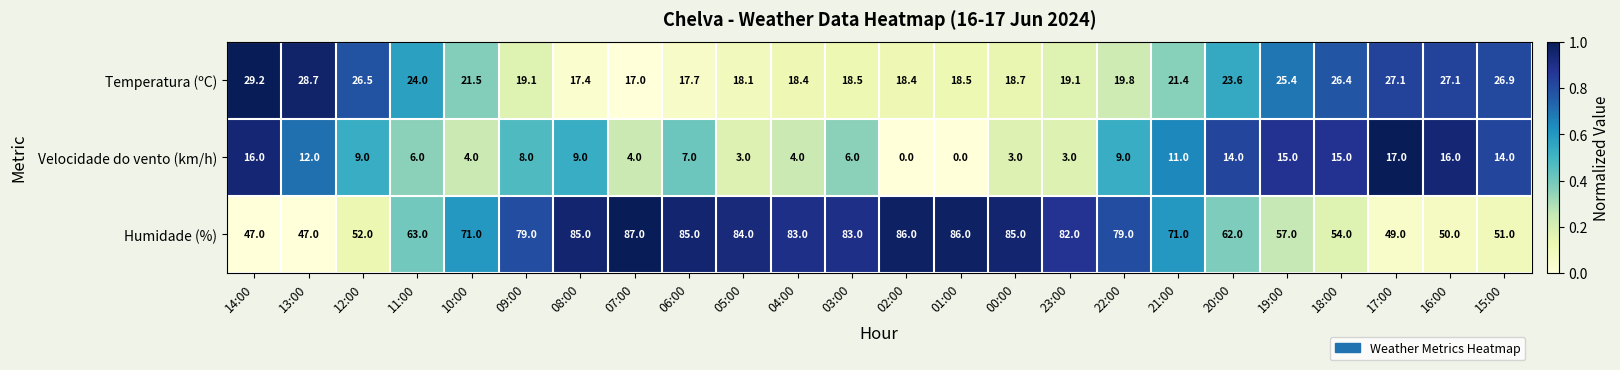

What is the difference between the second highest and second lowest values in the Temperatura (ºC) series?

11.3